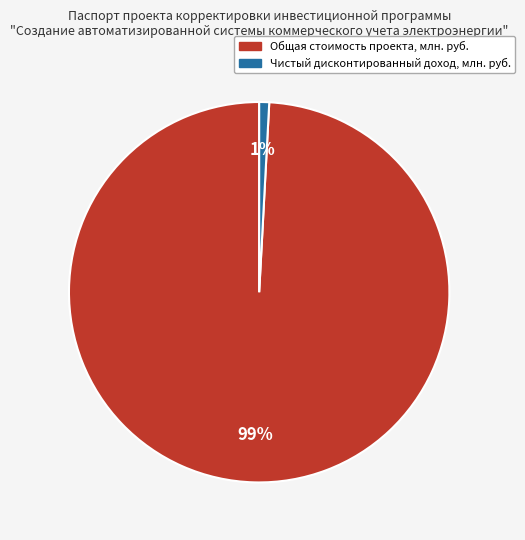

Between Чистый дисконтированный доход, млн. руб. and Общая стоимость проекта, млн. руб., which is larger?

Общая стоимость проекта, млн. руб.